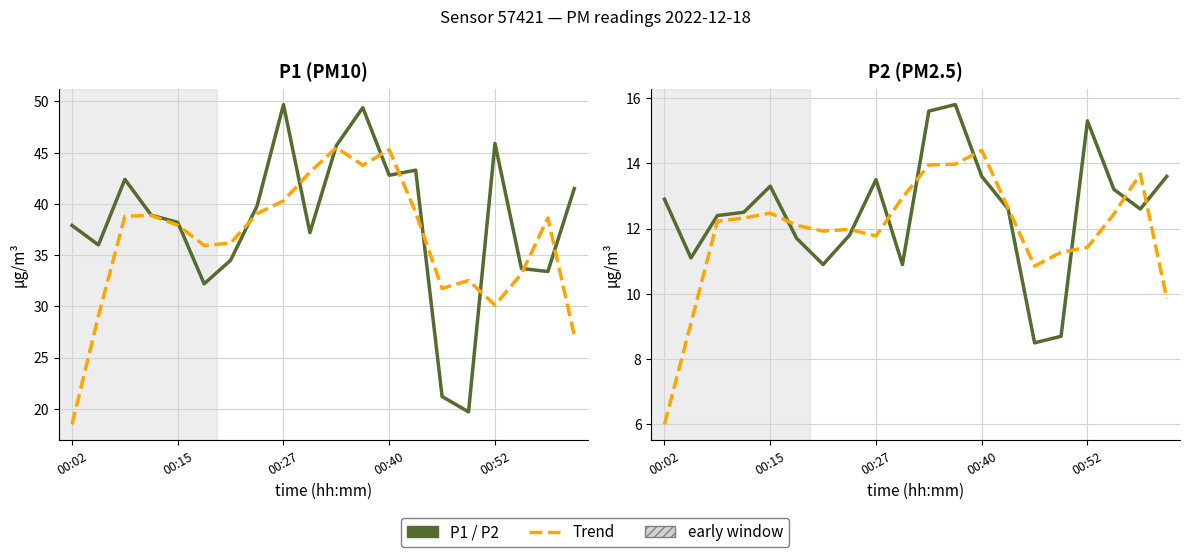

After their last crossing, which series has the higher values: P2 trend or P2?

P2